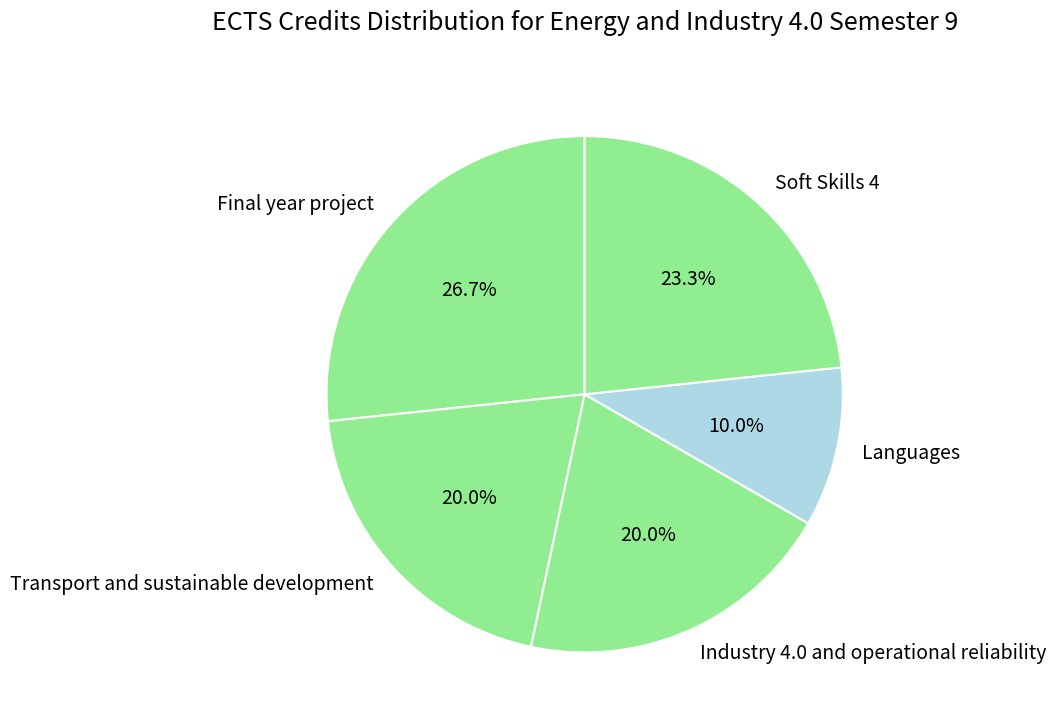

How many segments does this pie chart have?

5